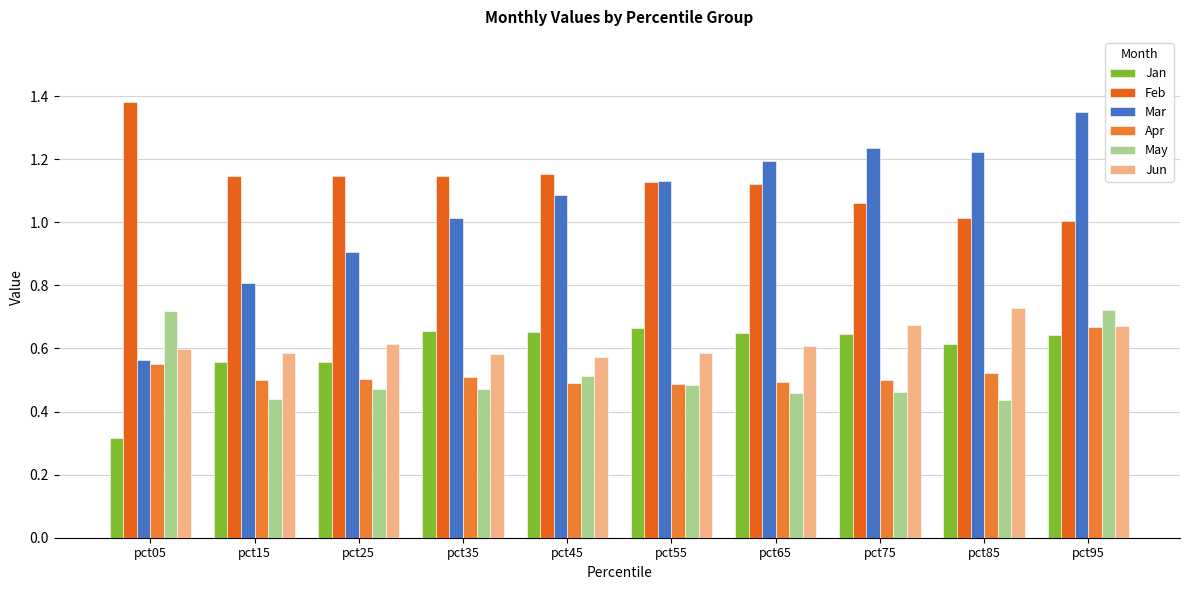

Are the bars horizontal?

No